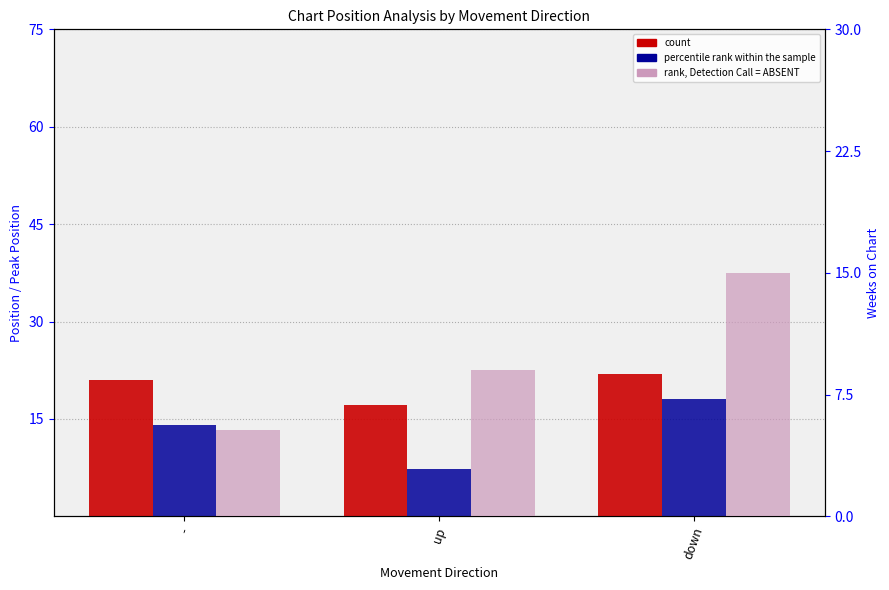

True or false: rank, Detection Call = ABSENT has a value of 16.2 at up.

False